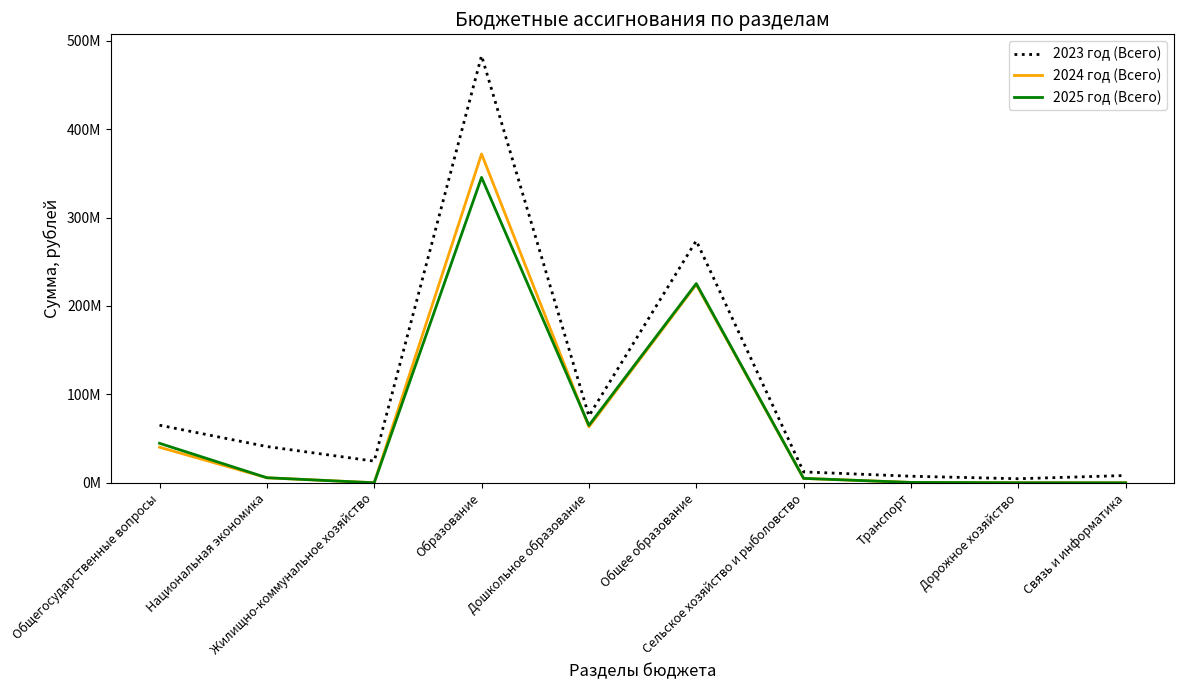

True or false: 2023 год (Всего) has a value of 41007337.8 at Национальная экономика.

True